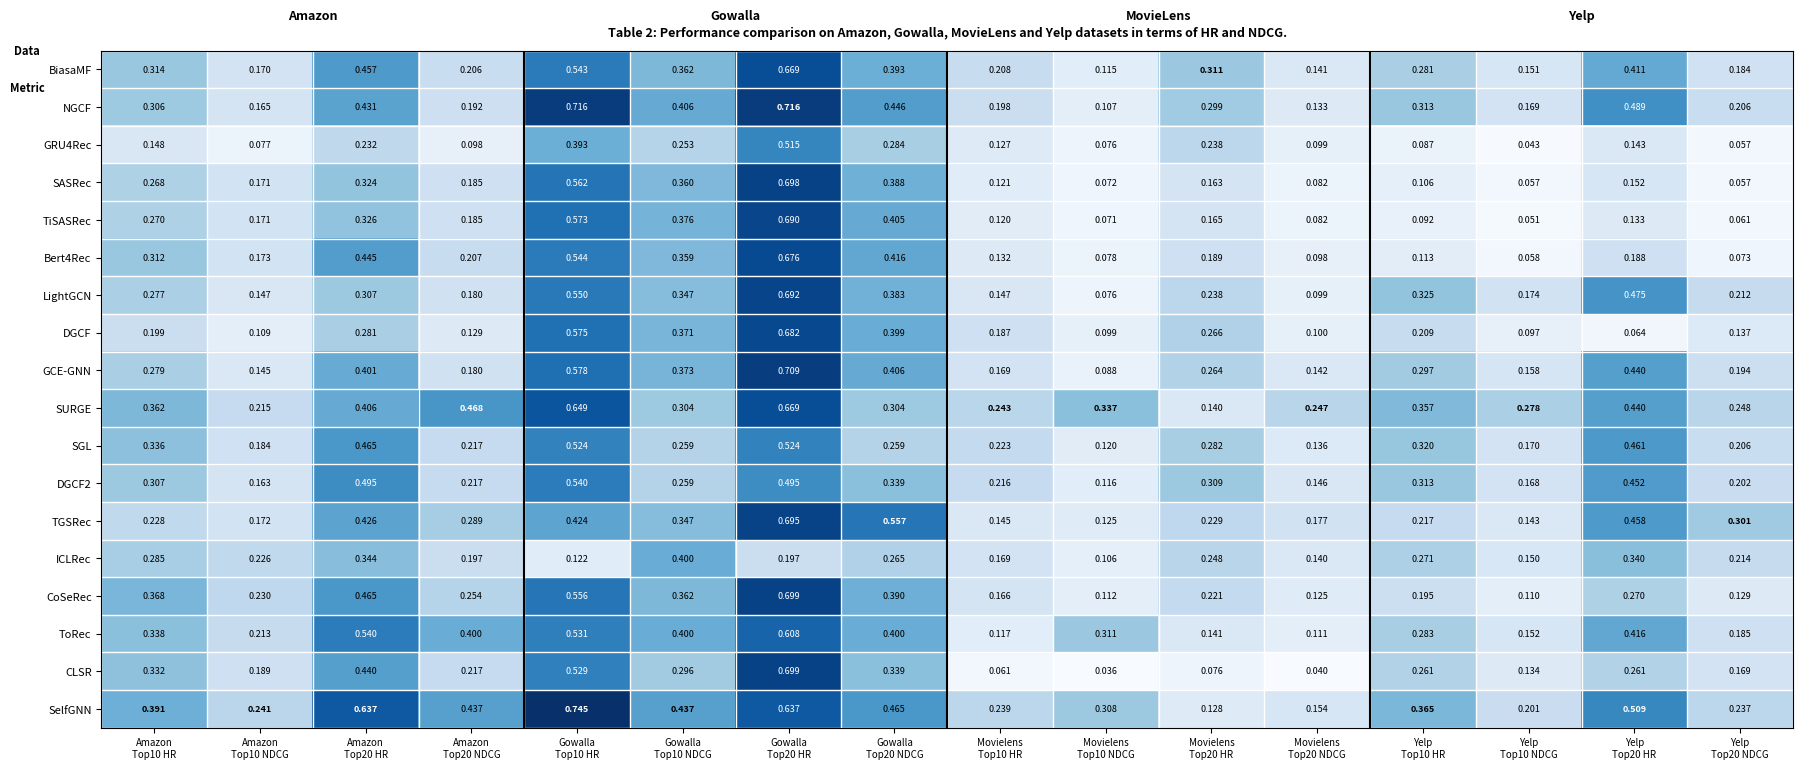

Which series has the largest total across all categories?

SelfGNN